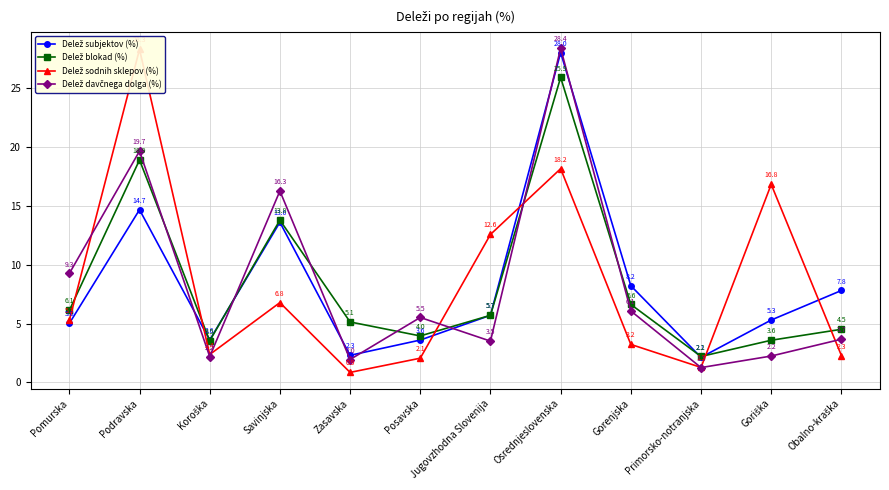

What is the difference between the highest and lowest values at Posavska?

3.5